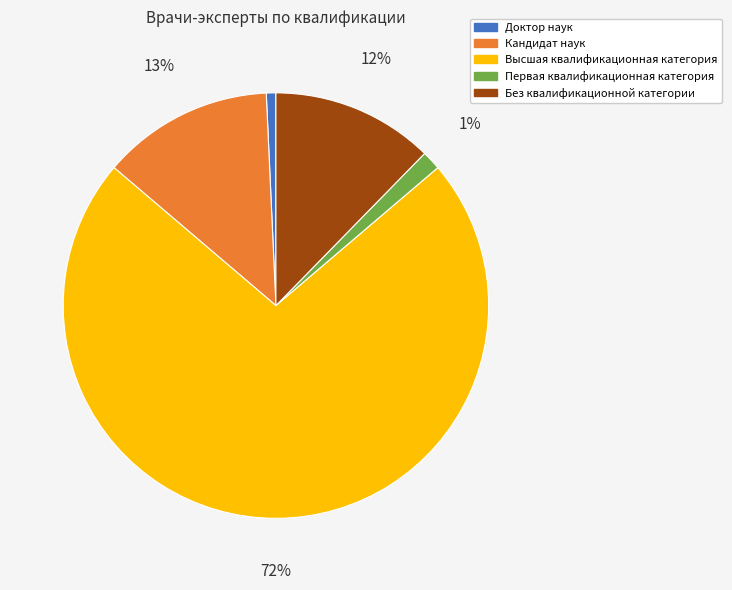

To the nearest percent, what is the difference between the Первая квалификационная категория and Без квалификационной категории slice percentages?

11%